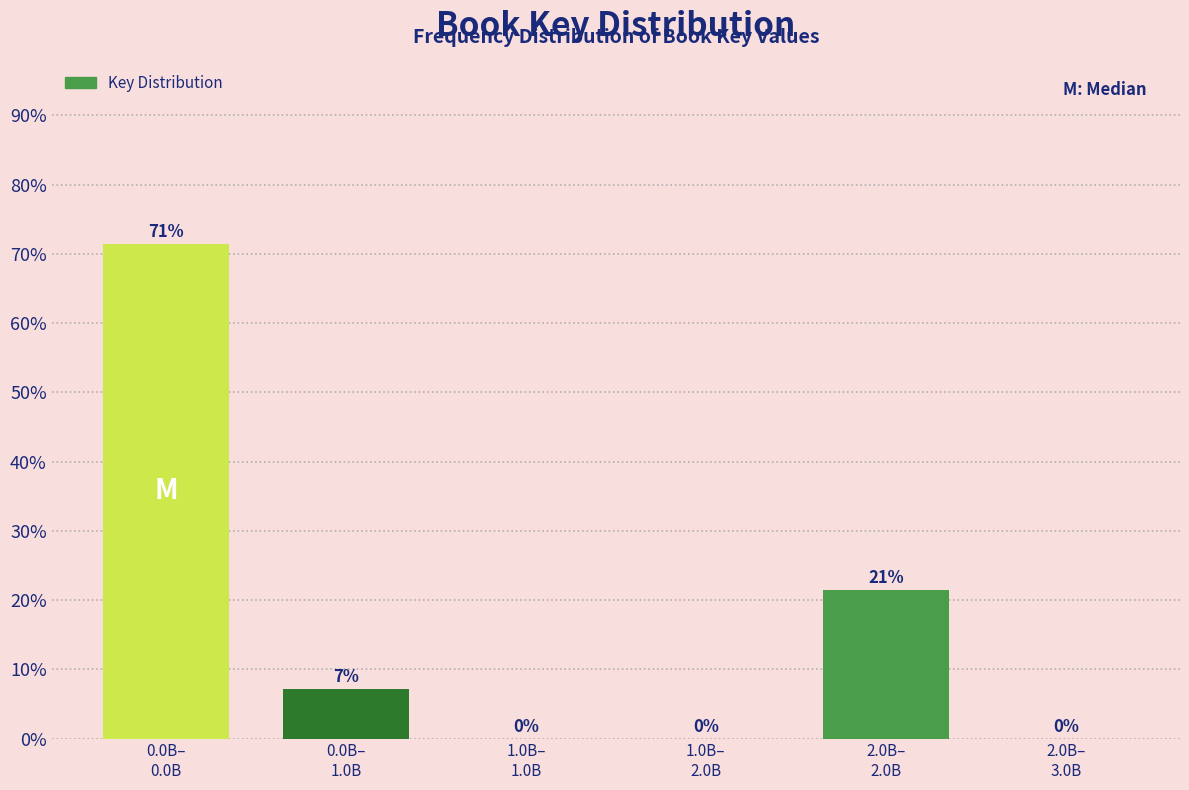

What is the maximum value shown in the chart?

71.4